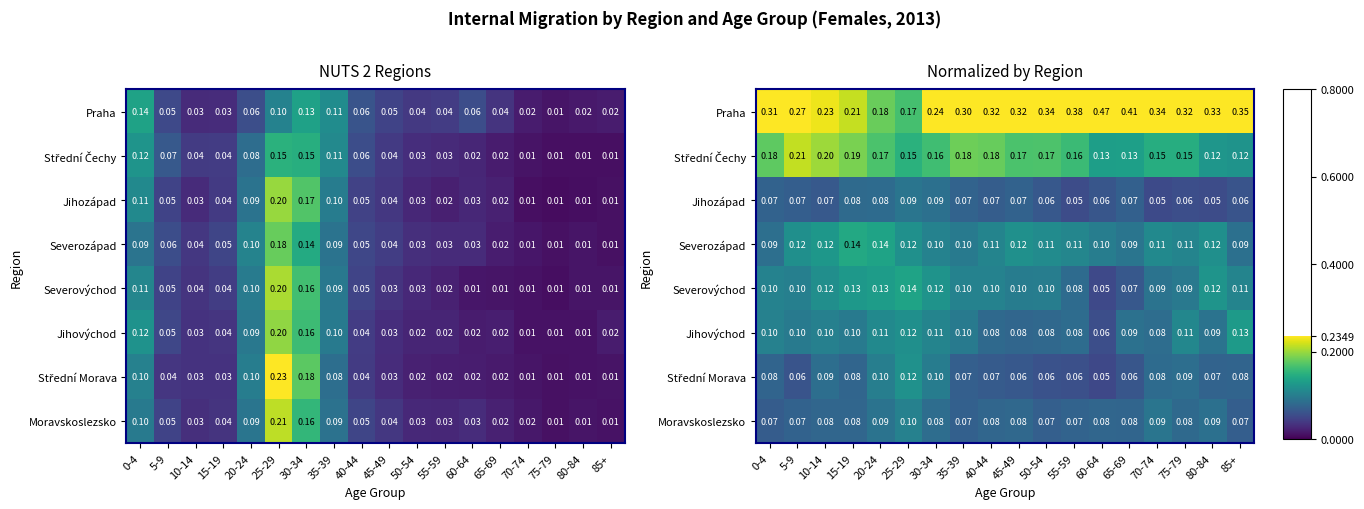

Which series has the largest range (max minus min)?

Praha